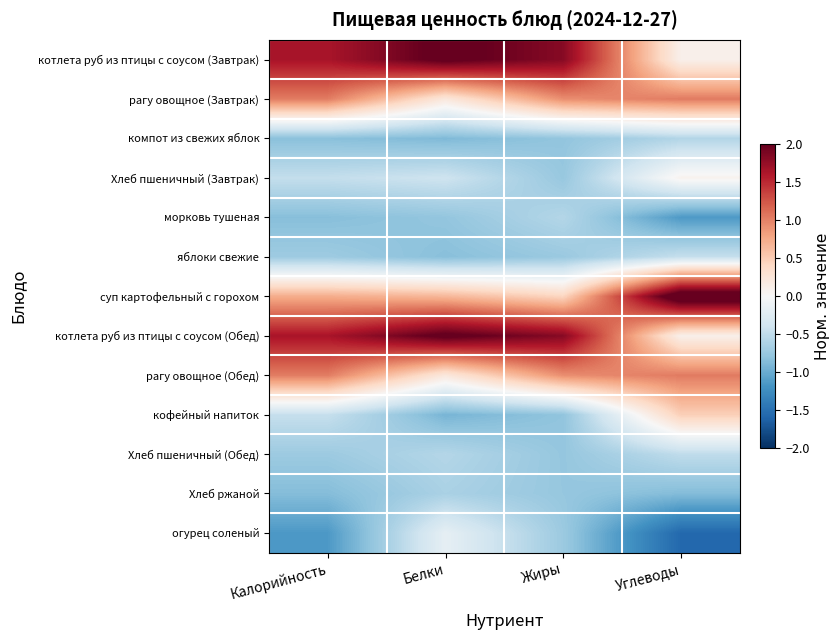

Which series has the largest total across all categories?

котлета руб из птицы с соусом (Завтрак)